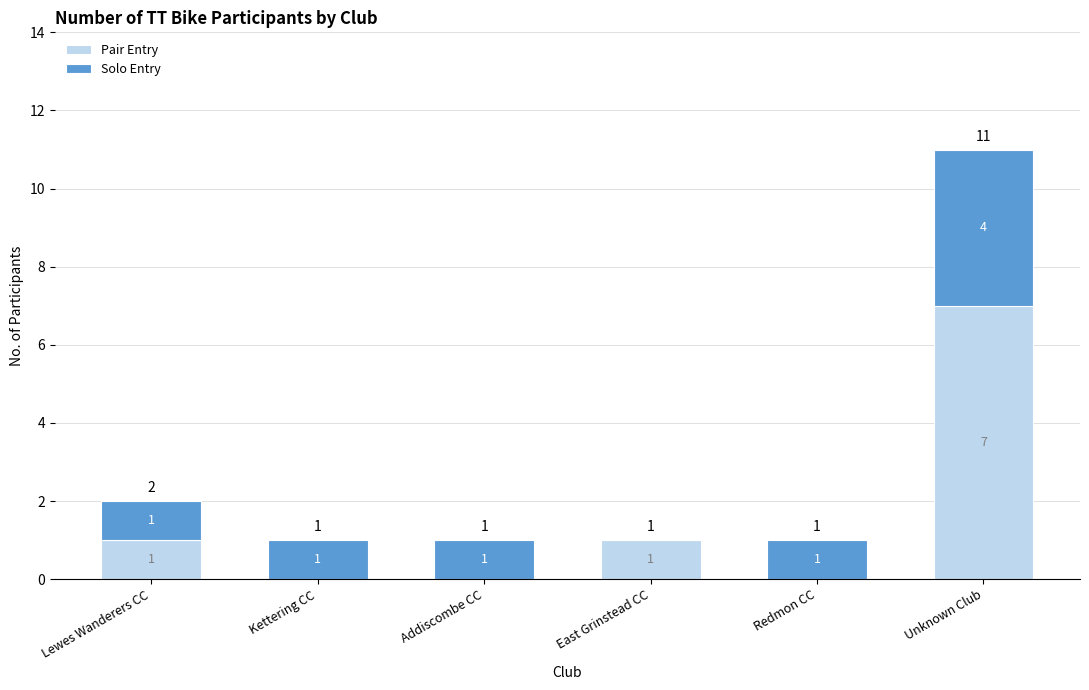

At which category is the sum across all series the highest?

Unknown Club